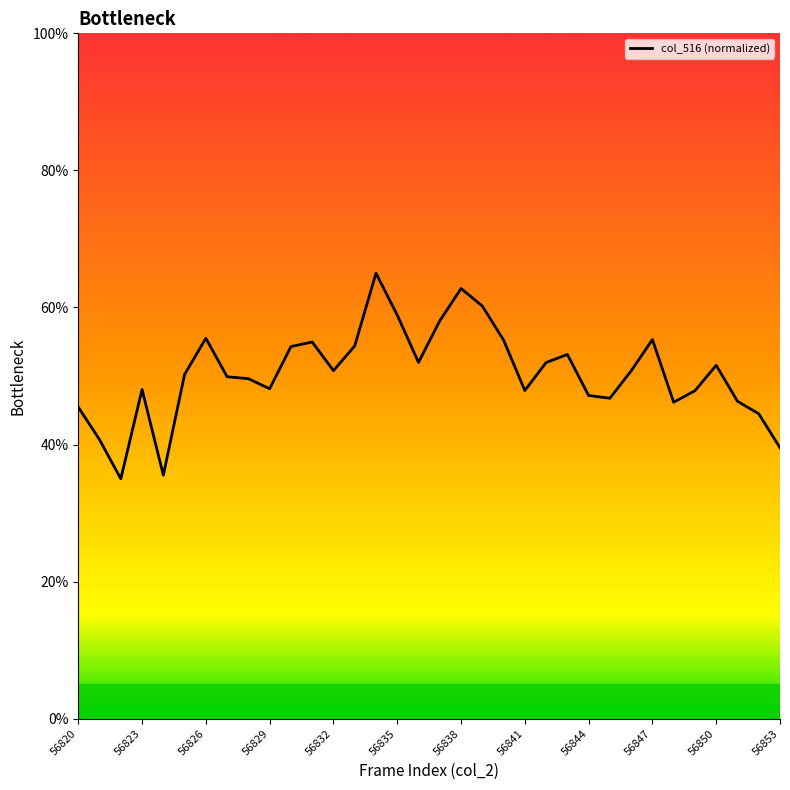

What is the smallest value displayed?

35.0